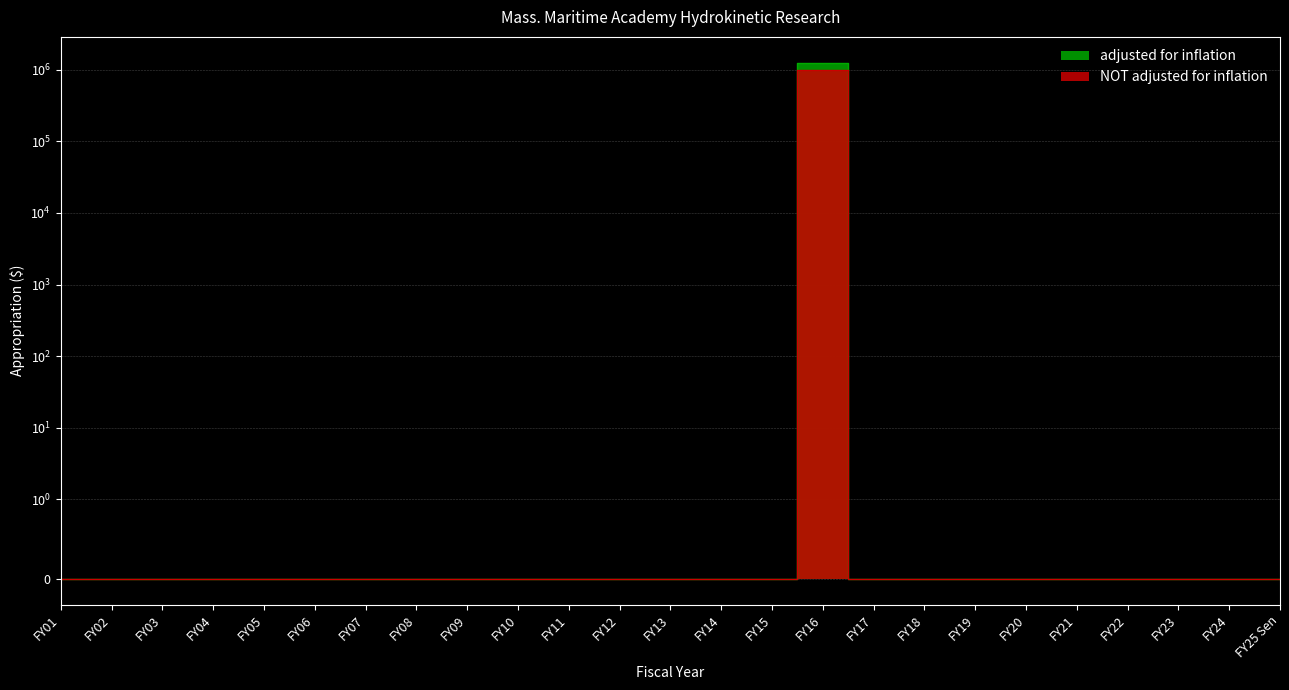

Count the number of categories in the chart.

25